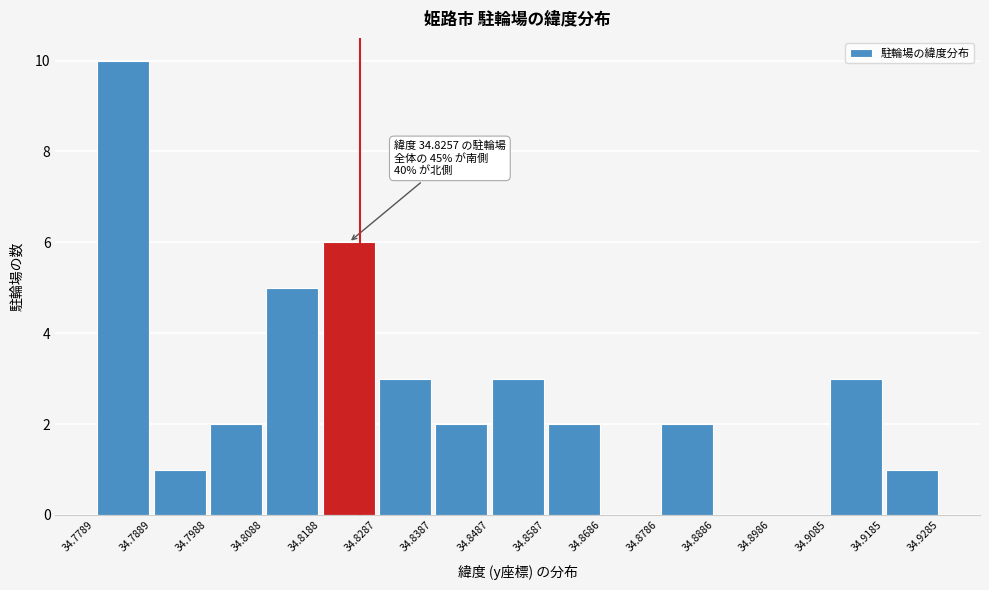

Which range on the x-axis has the tallest bar?

34.7789 to 34.7889